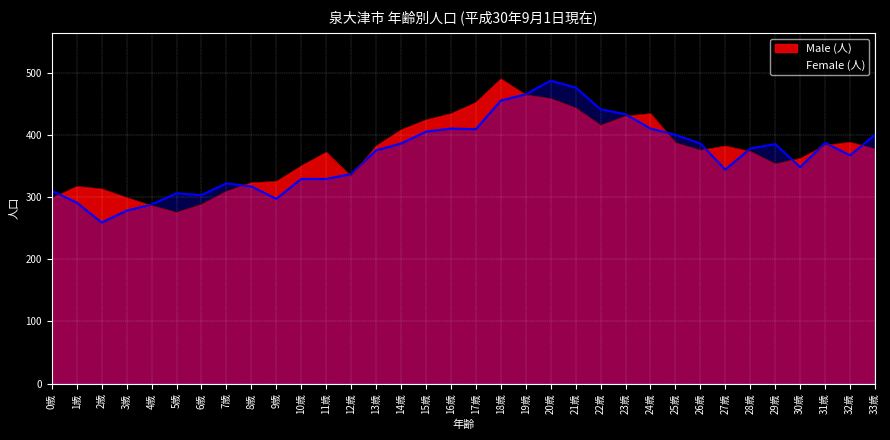

The value of Male at 5歳 is 189. True or false?

False